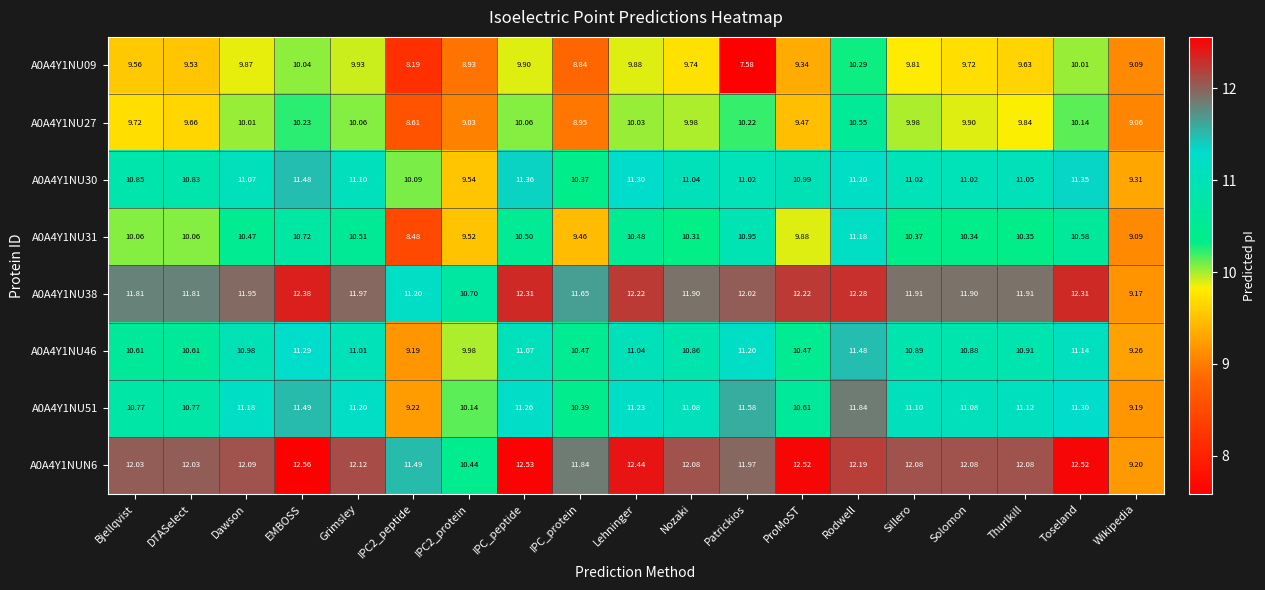

At which category does the chart reach its minimum across all series?

Patrickios